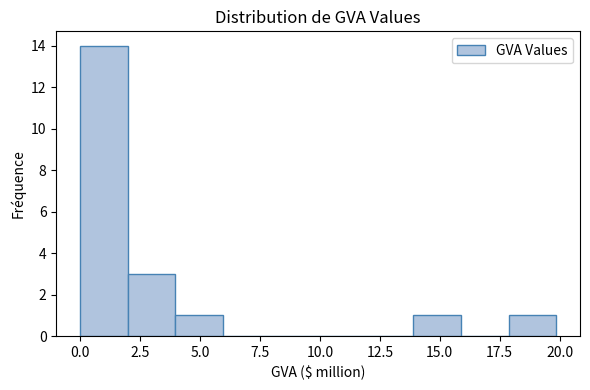

Around what value on the x-axis is the tallest bar? Give the approximate position of its centre, as read against the axis.

1.0